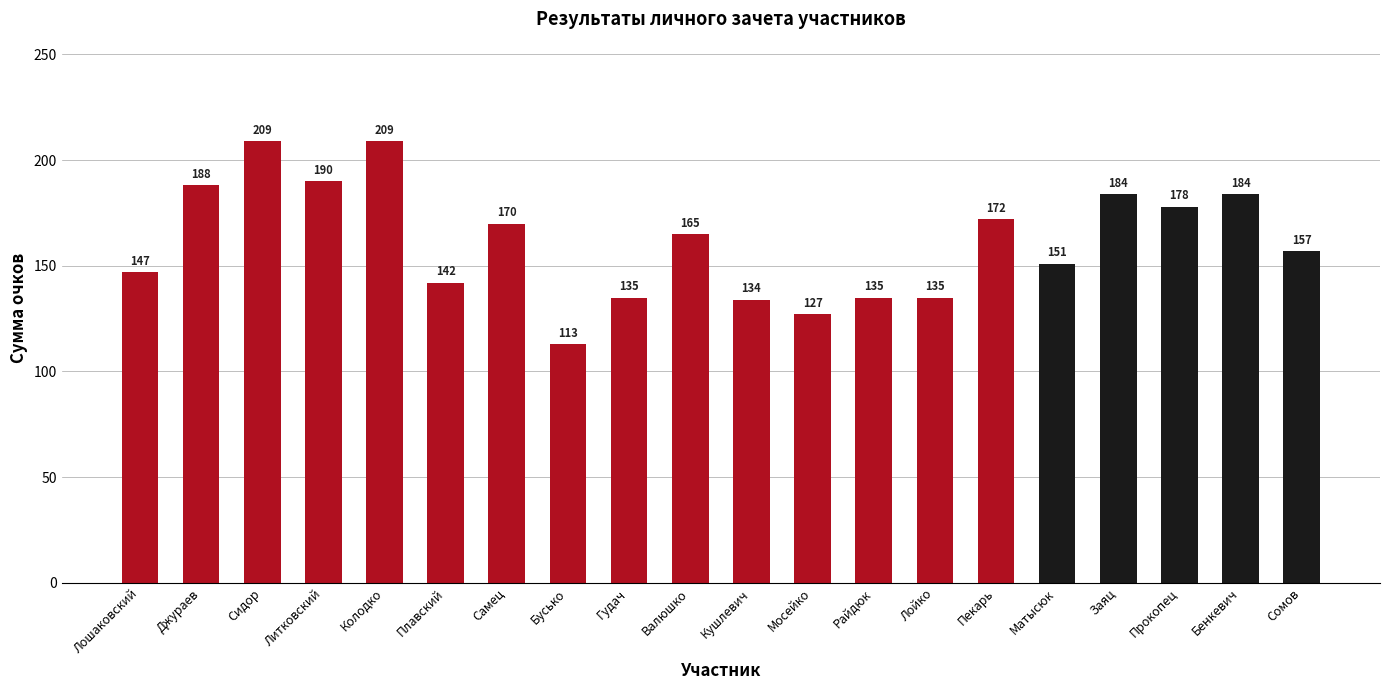

Count the number of categories in the chart.

20